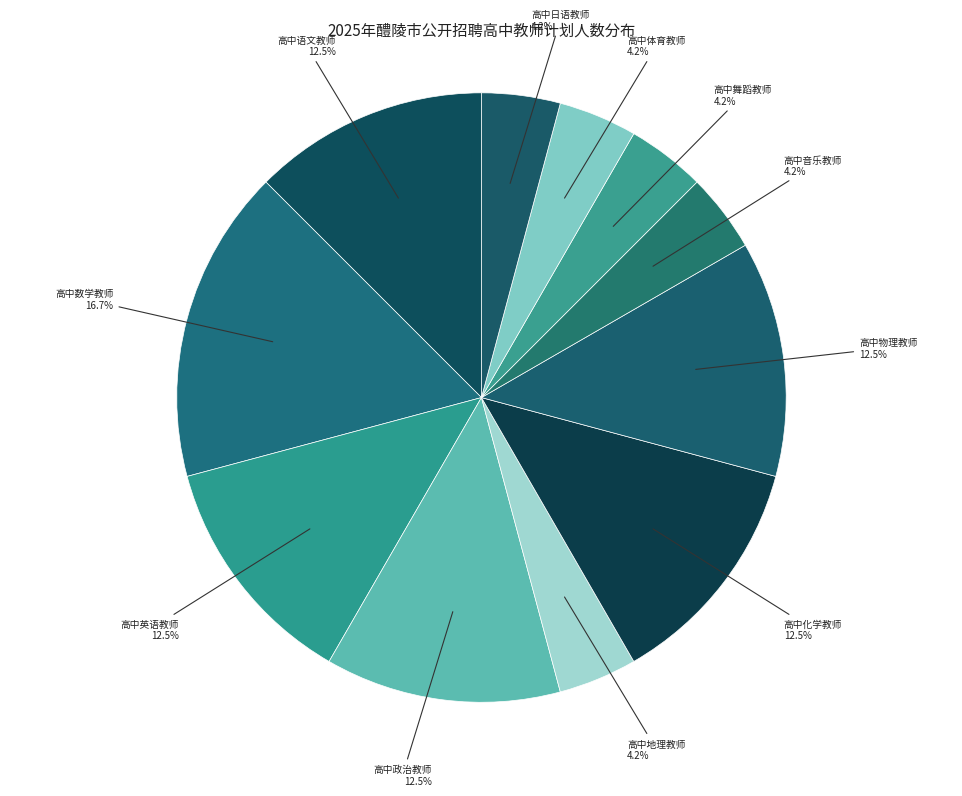

Count the number of slices in the pie.

11